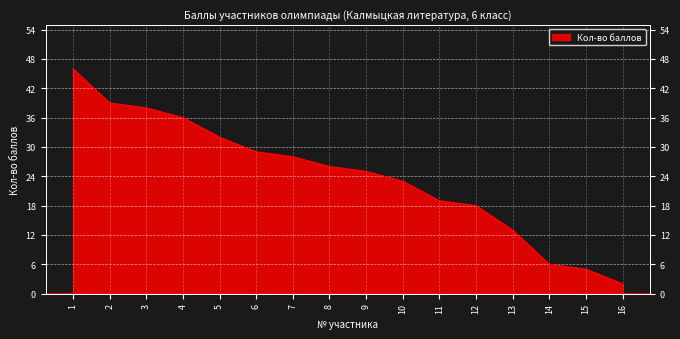

How many data points are above 26?

7